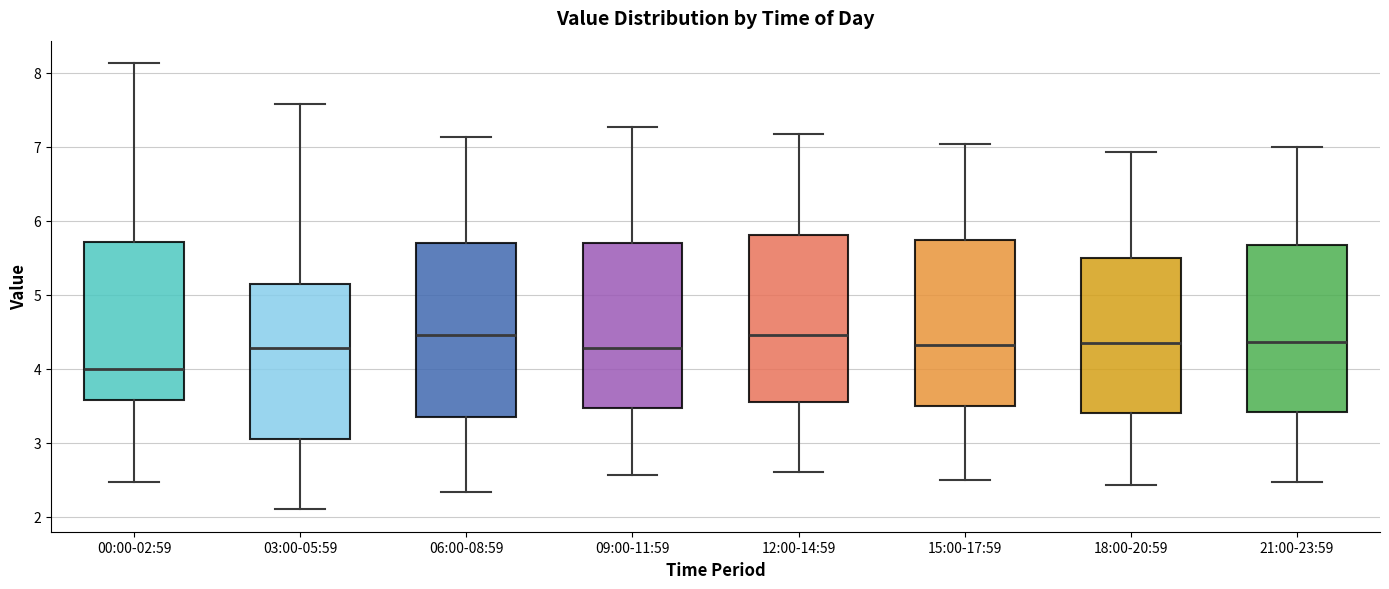

Where is the lower edge of the box for 15:00-17:59 on the y-axis? The values are not printed on the chart, so give them approximately, as read against the axis.

3.5